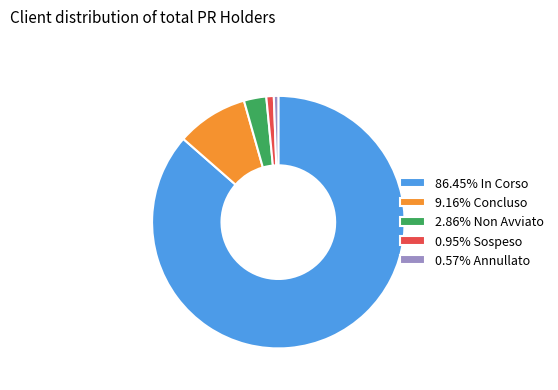

Combined, do 9.16% Concluso and 0.95% Sospeso account for over 50%?

No